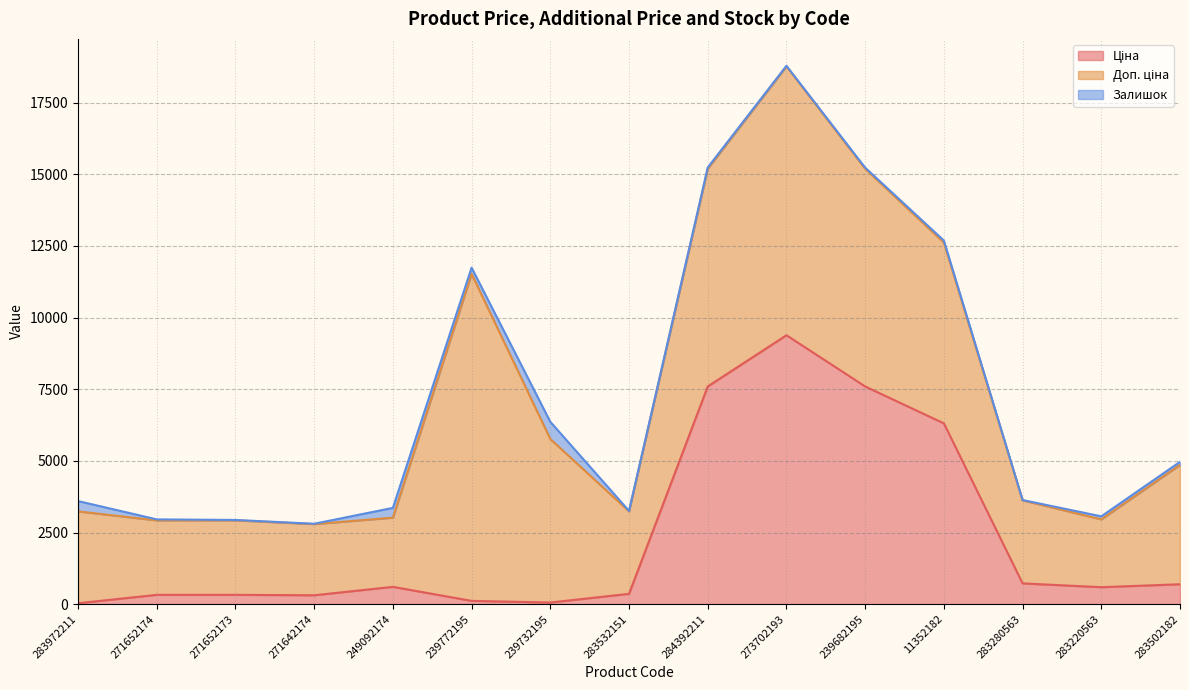

At how many categories does at least one series exceed 5463?

6